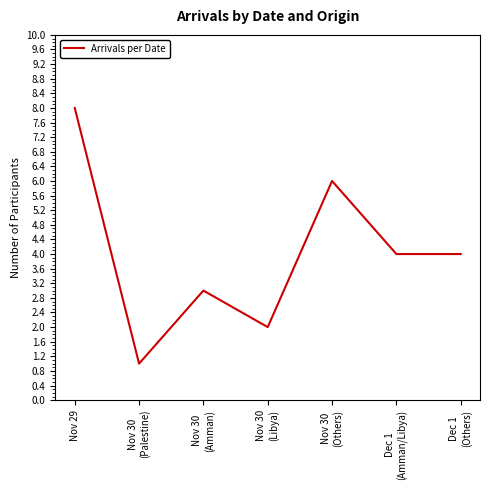

Is it true that the value at Nov 29 is 11?

False